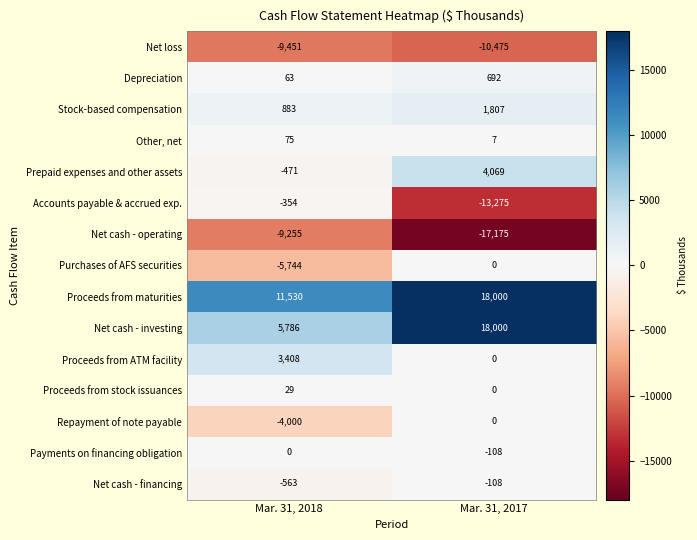

What is the approximate value of Proceeds from stock issuances at Mar. 31, 2018, to the nearest 5?

30